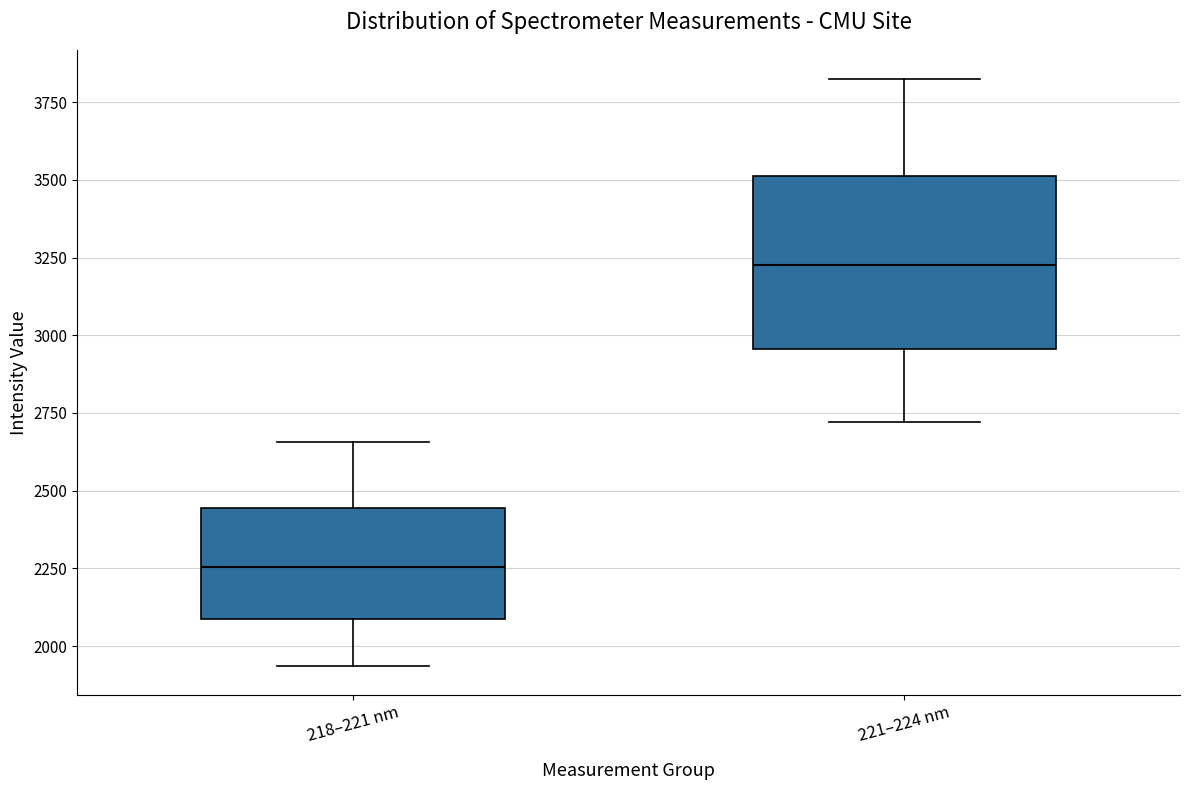

Reading left to right, read every box against the y-axis: the position of its median line, the range the box covers, and the ends of its whiskers. The values are not printed on the chart, so give them approximately, as read against the axis.

218–221 nm: median 2250, box 2100 to 2450, whiskers 1950 to 2650
221–224 nm: median 3250, box 2950 to 3500, whiskers 2700 to 3800